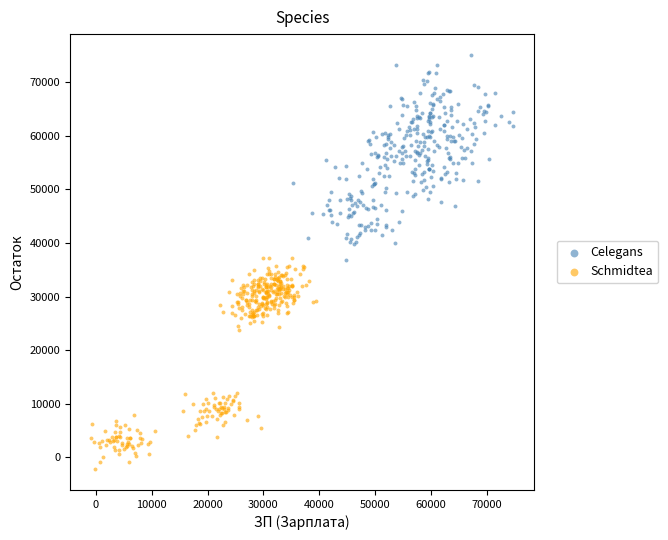

Which series contains the highest Y value?

Celegans